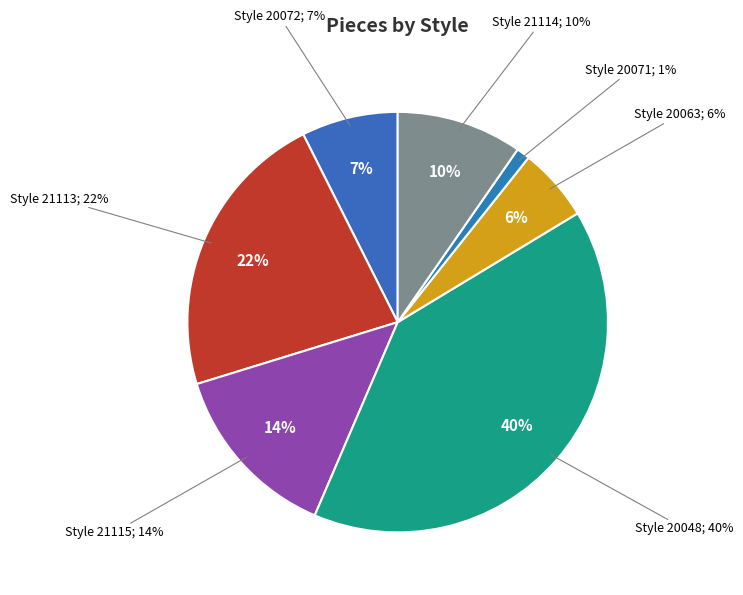

What is the smallest slice in the pie chart?

20071